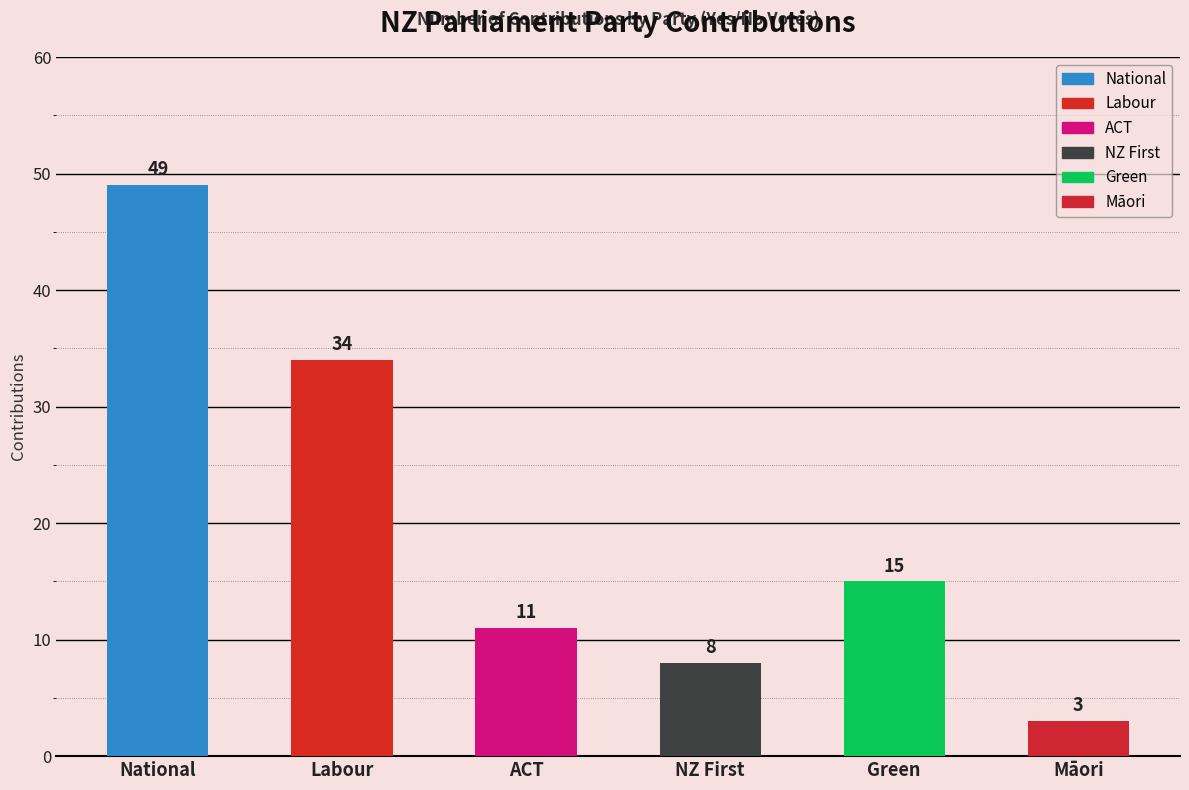

List the labels in order of value, largest first.

National, Labour, Green, ACT, NZ First, Māori